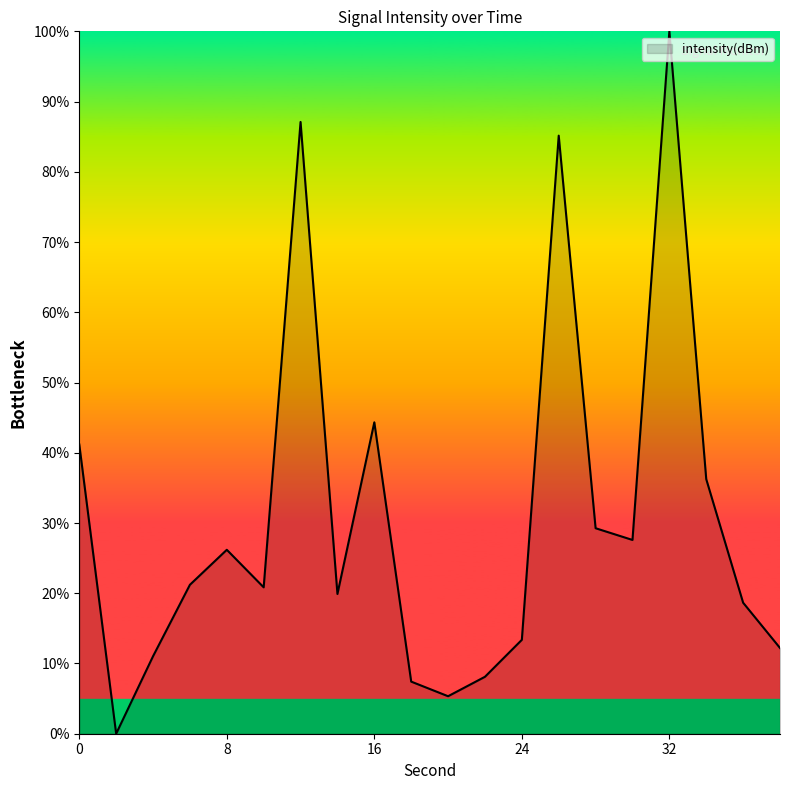

What is the maximum value shown in the chart?

100.0